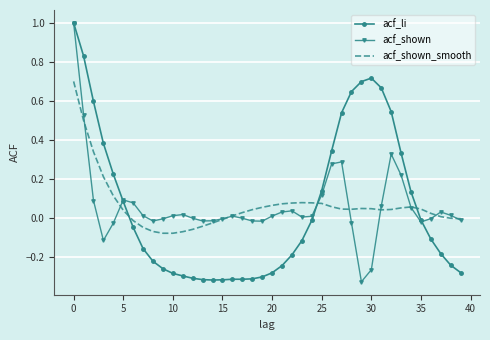

What is the highest value of the acf_shown series?

1.0